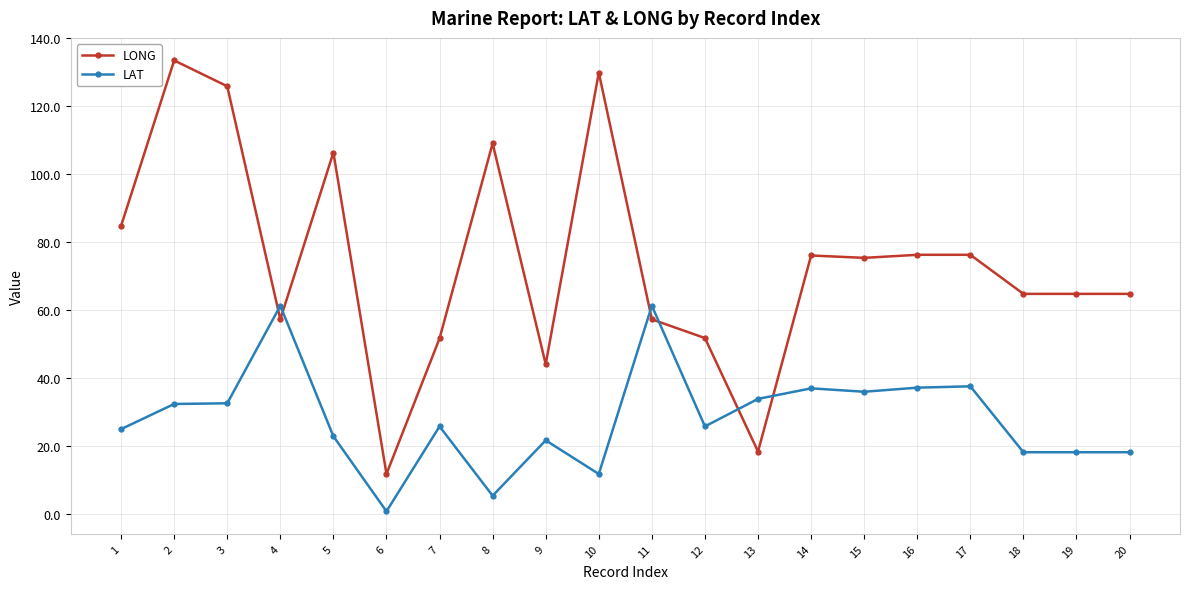

What is the approximate value of LAT at 11?

61.3